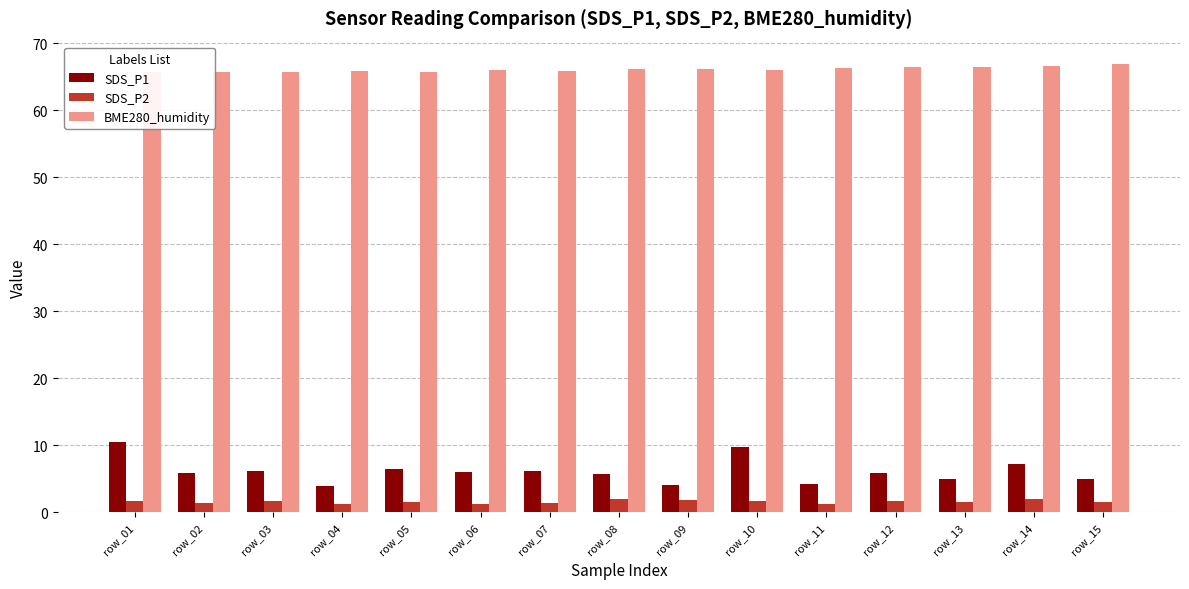

What is the average value of the SDS_P2 series?

1.6